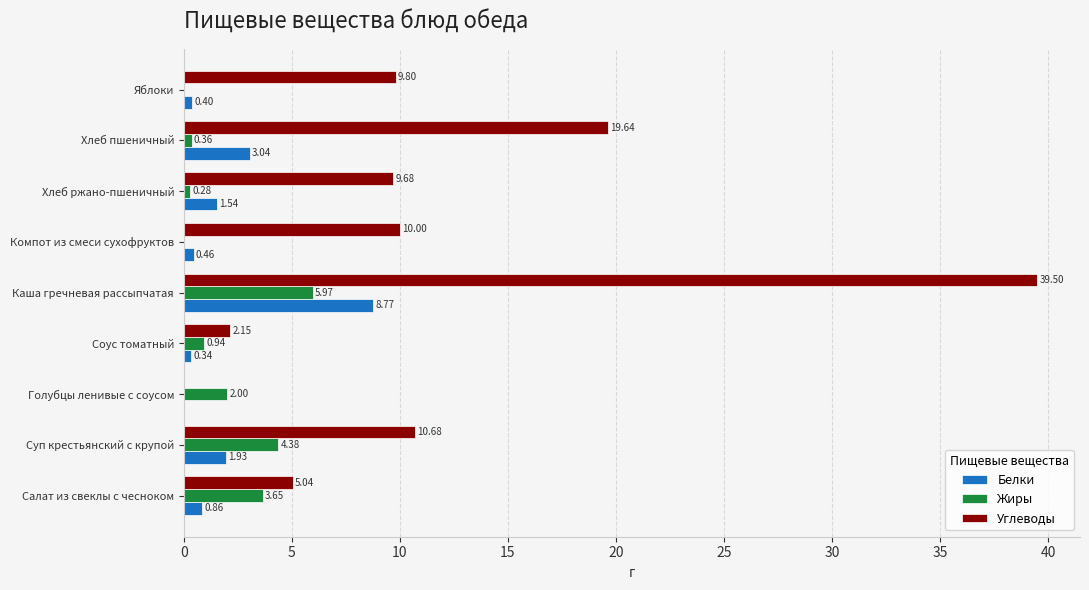

What is the sum of all Углеводы values?

106.5